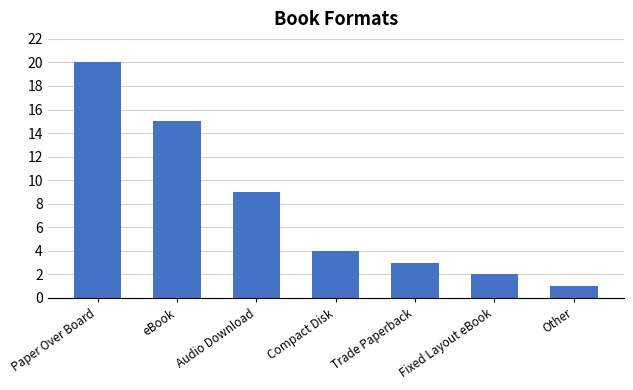

What is the label of the 5th bar from the right?

Audio Download